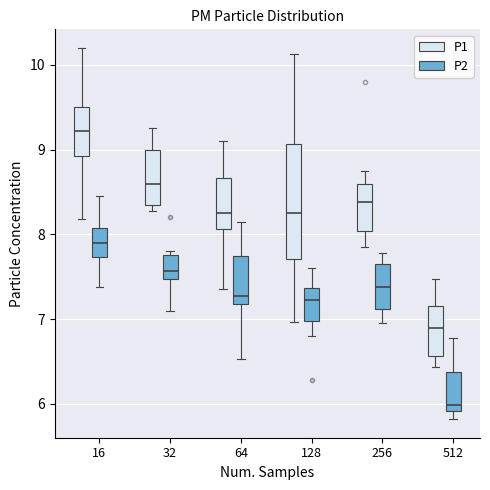

Reading left to right, transcribe this box plot: for each box, give where its median line is, the range the box spans, and where its two whiskers end, as read against the y-axis. The values are not printed on the chart, so give them approximately, as read against the axis.

16 (P1): median 9.2, box 8.9 to 9.5, whiskers 8.2 to 10.2
16 (P2): median 7.9, box 7.7 to 8.1, whiskers 7.4 to 8.5
32 (P1): median 8.6, box 8.4 to 9.0, whiskers 8.3 to 9.3
32 (P2): median 7.6, box 7.5 to 7.8, whiskers 7.1 to 7.8 (just above the box's upper edge)
64 (P1): median 8.3, box 8.1 to 8.7, whiskers 7.4 to 9.1
64 (P2): median 7.3, box 7.2 to 7.8, whiskers 6.5 to 8.2
128 (P1): median 8.3, box 7.7 to 9.1, whiskers 7.0 to 10.1
128 (P2): median 7.2, box 7.0 to 7.4, whiskers 6.8 to 7.6
256 (P1): median 8.4, box 8.0 to 8.6, whiskers 7.9 to 8.8
256 (P2): median 7.4, box 7.1 to 7.6, whiskers 7.0 to 7.8
512 (P1): median 6.9, box 6.6 to 7.2, whiskers 6.4 to 7.5
512 (P2): median 6.0, box 5.9 to 6.4, whiskers 5.8 to 6.8